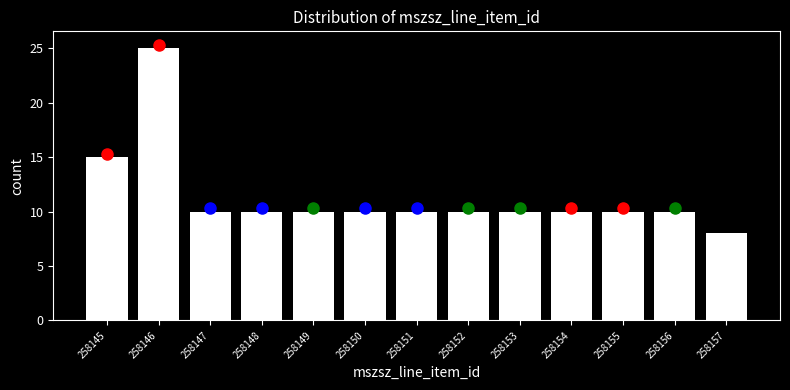

Reading left to right, transcribe all the data shown in this chart.

15	25	10	10	10	10	10	10	10	10	10	10	8